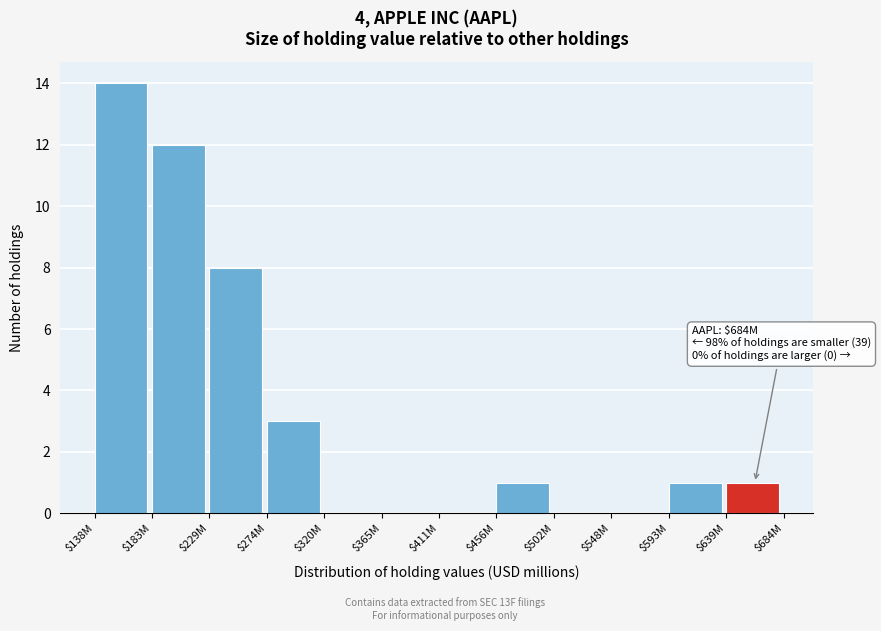

The value at $274M is 3. True or false?

True